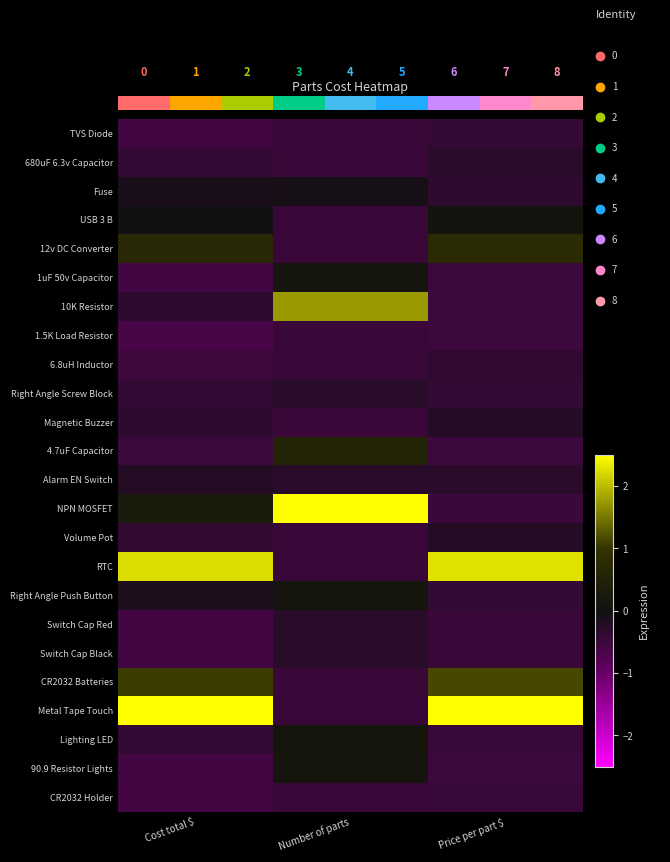

At which label does 1uF 50v Capacitor first exceed 0?

Number of parts